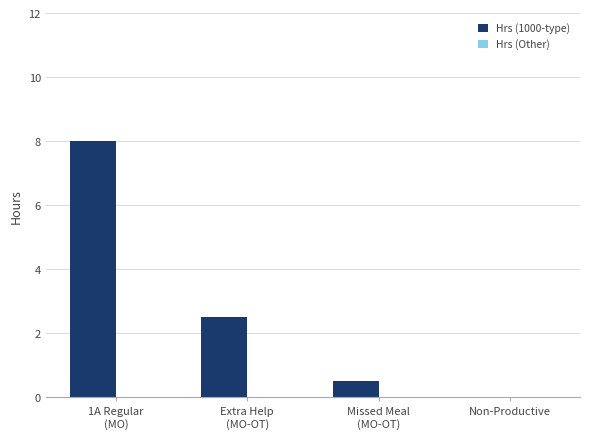

What is the sum of all values?

11.0